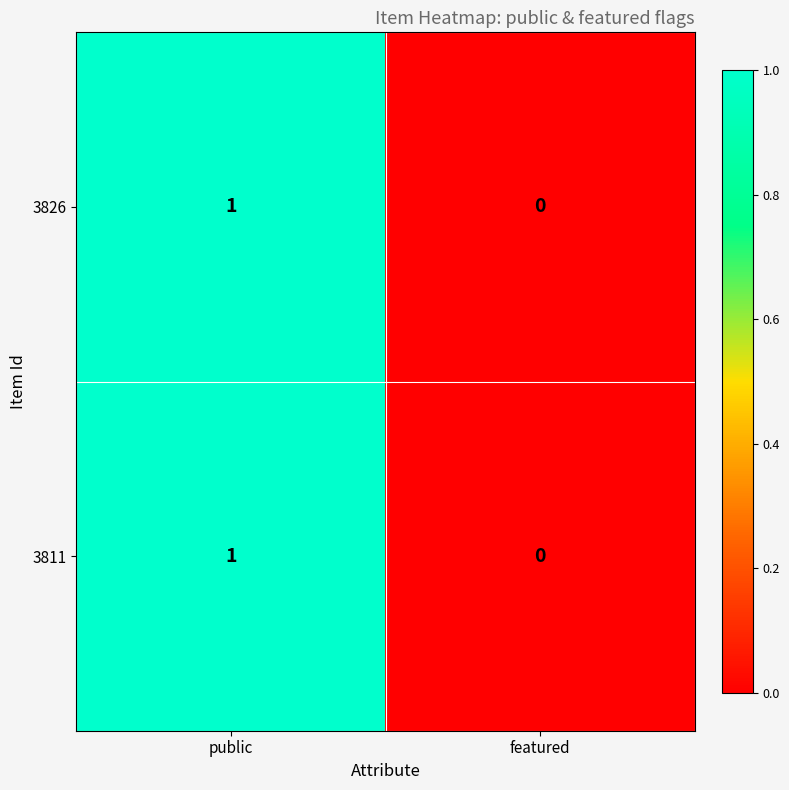

Which category has the lowest value across all series?

featured